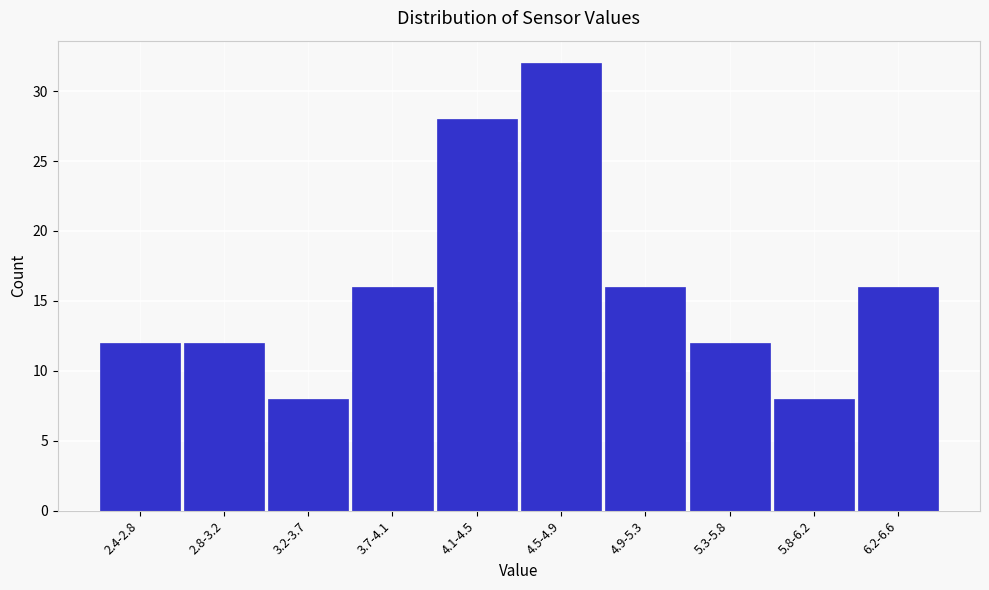

Reading left to right, transcribe all the data shown in this chart.

2.4-2.8=12	2.8-3.2=12	3.2-3.7=8	3.7-4.1=16	4.1-4.5=28	4.5-4.9=32	4.9-5.3=16	5.3-5.8=12	5.8-6.2=8	6.2-6.6=16